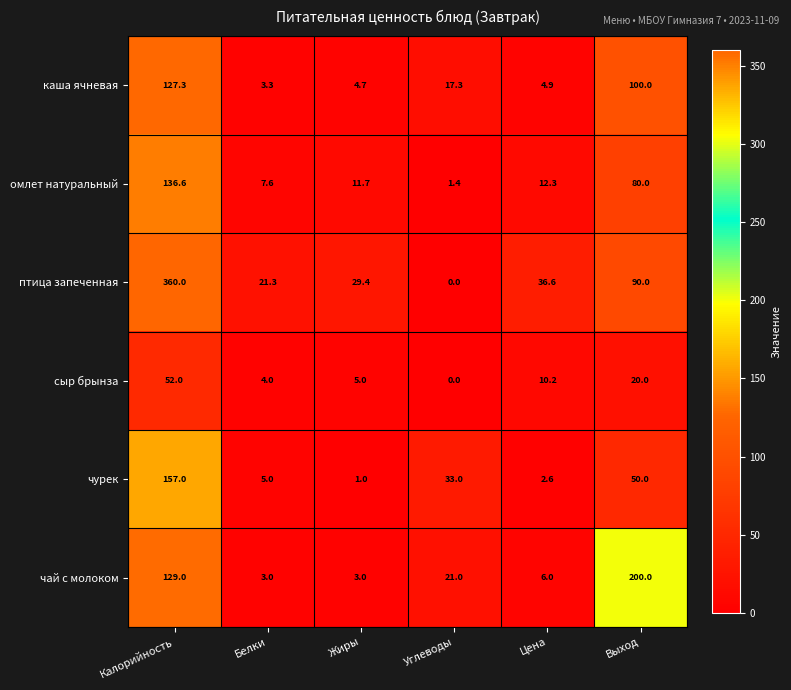

Which series has the largest total across all categories?

птица запеченная